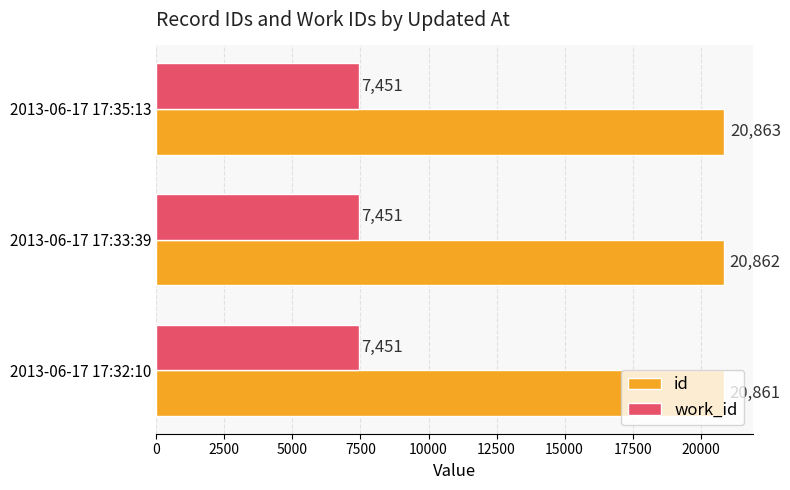

What is the smallest value displayed?

7451